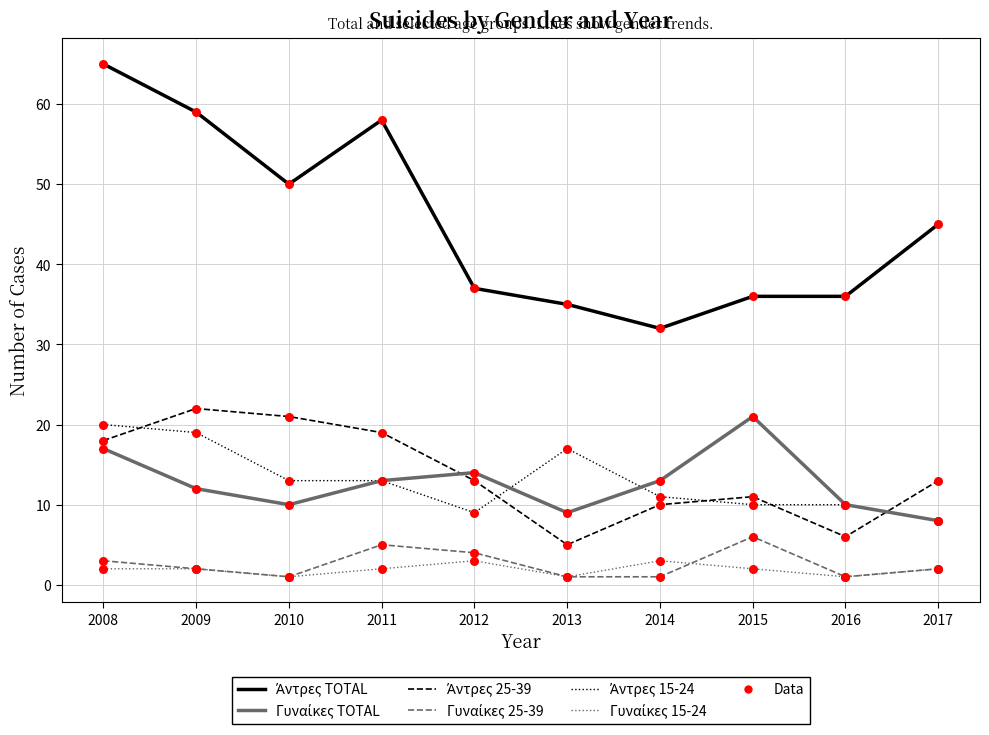

What is the total value across all series at 2008?

125